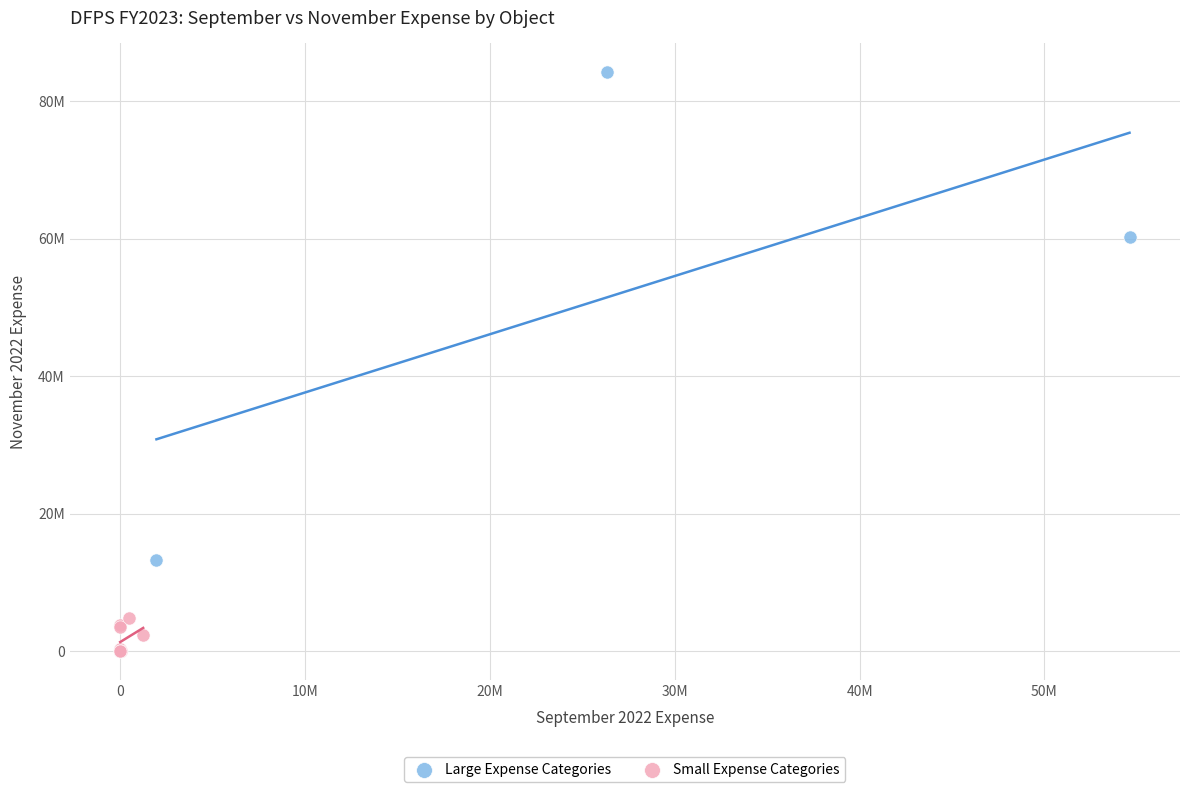

Which series contains the highest Y value?

Large Expense Categories